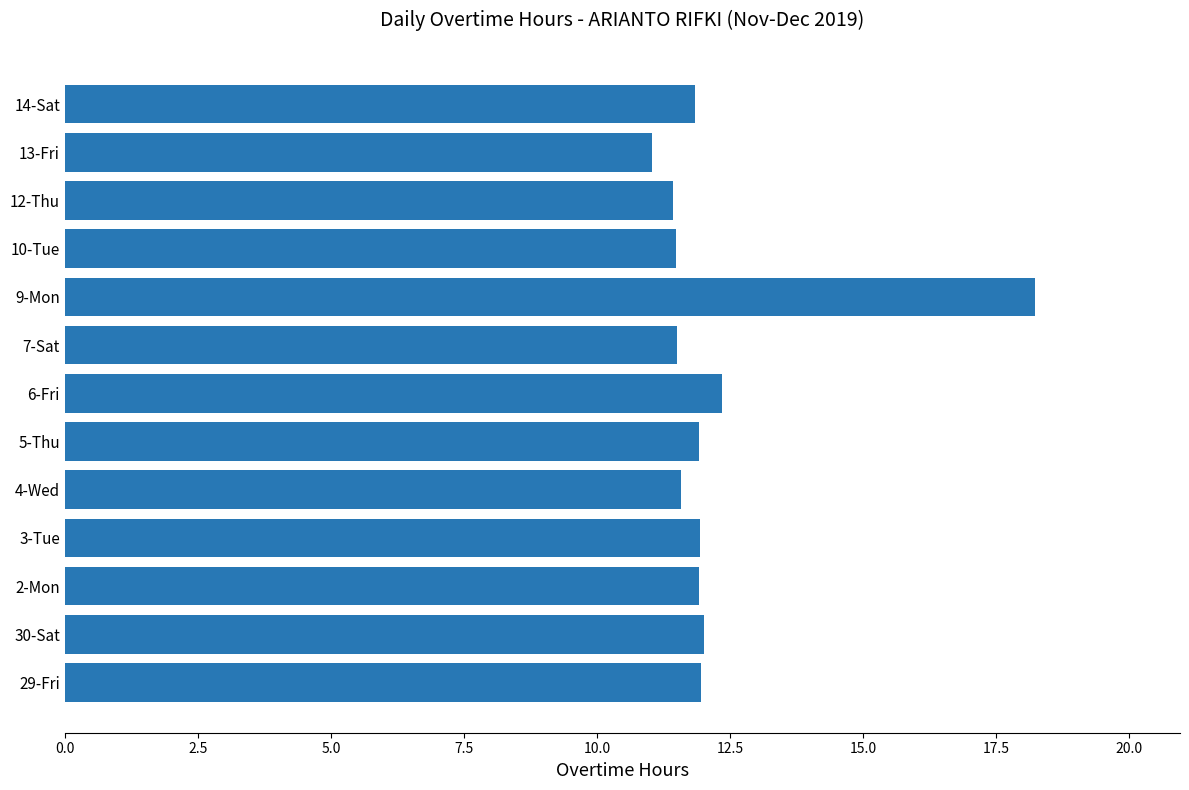

Is it true that the value at 12-Thu is 19.4?

False